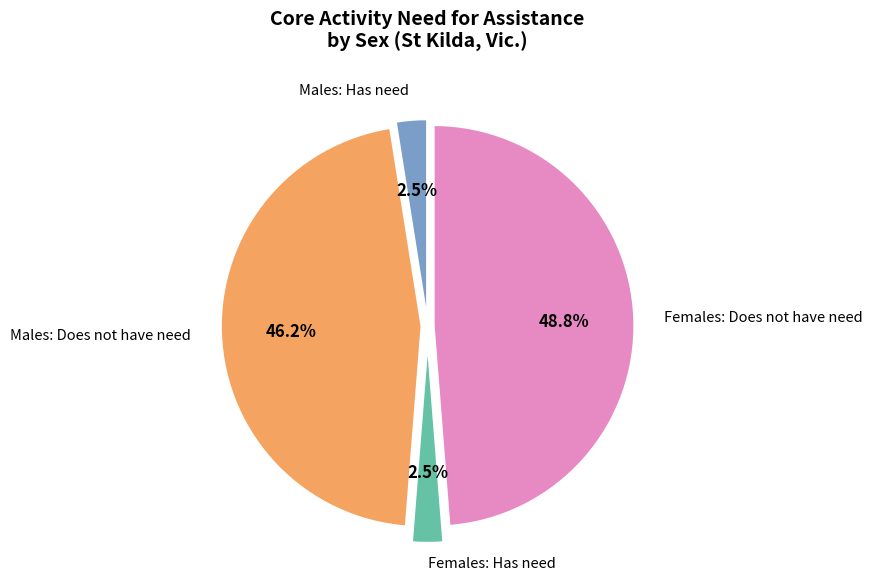

Does any single category account for the majority?

No